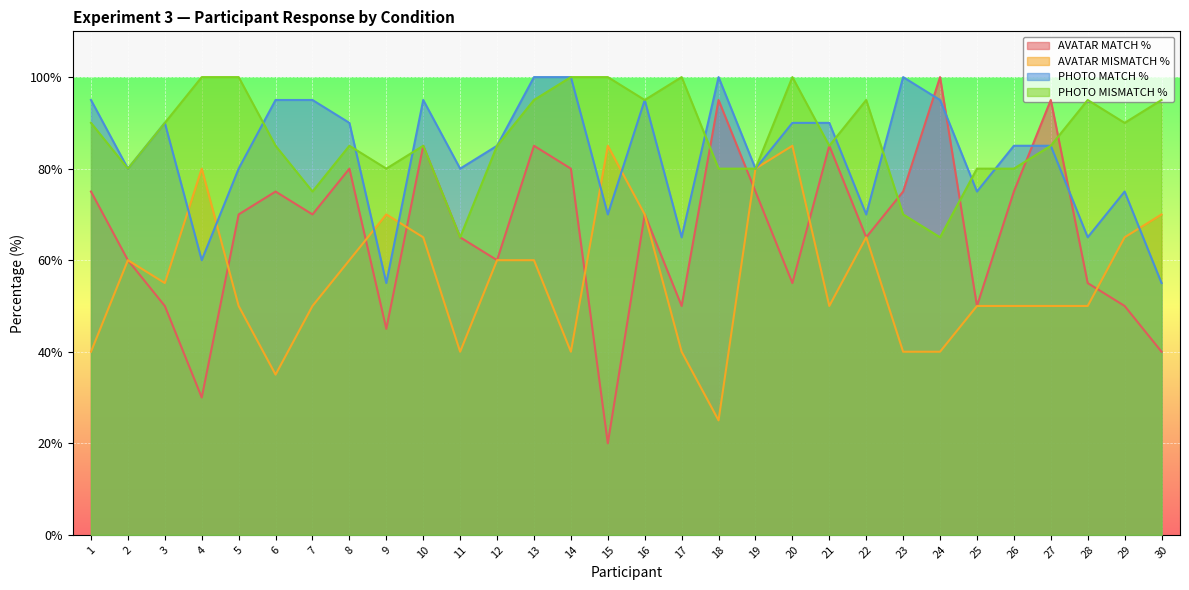

How many data points does each series have?

30